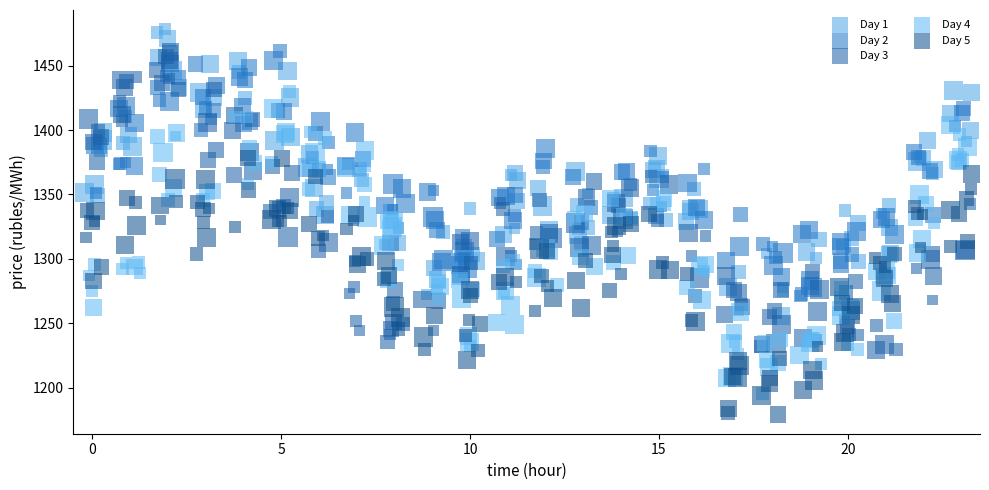

Which series contains the lowest Y value?

Day 5